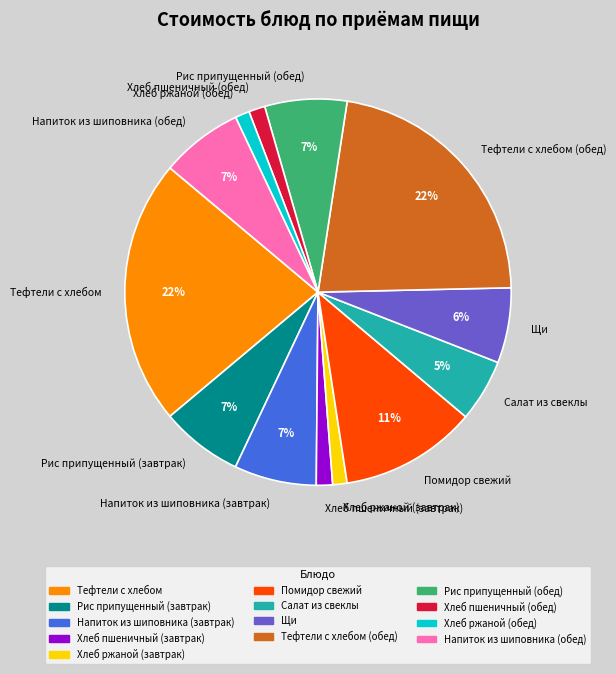

Is Тефтели c хлебом the majority of the pie?

No